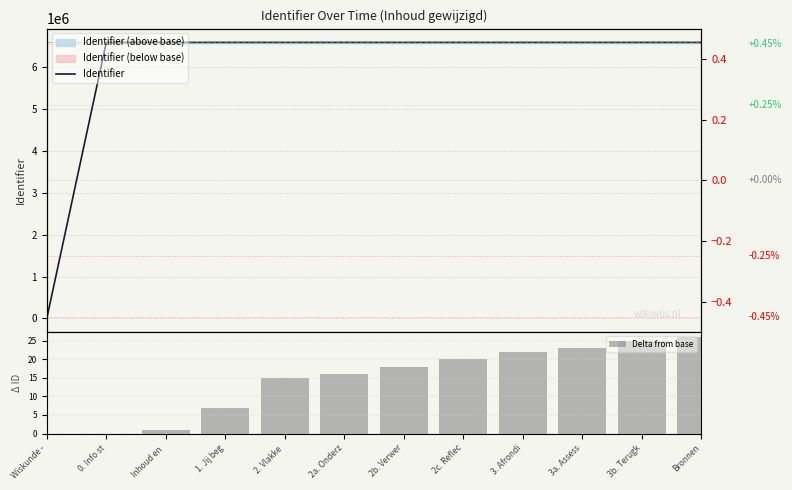

What is the label of the 1st bar from the left?

Wiskunde -